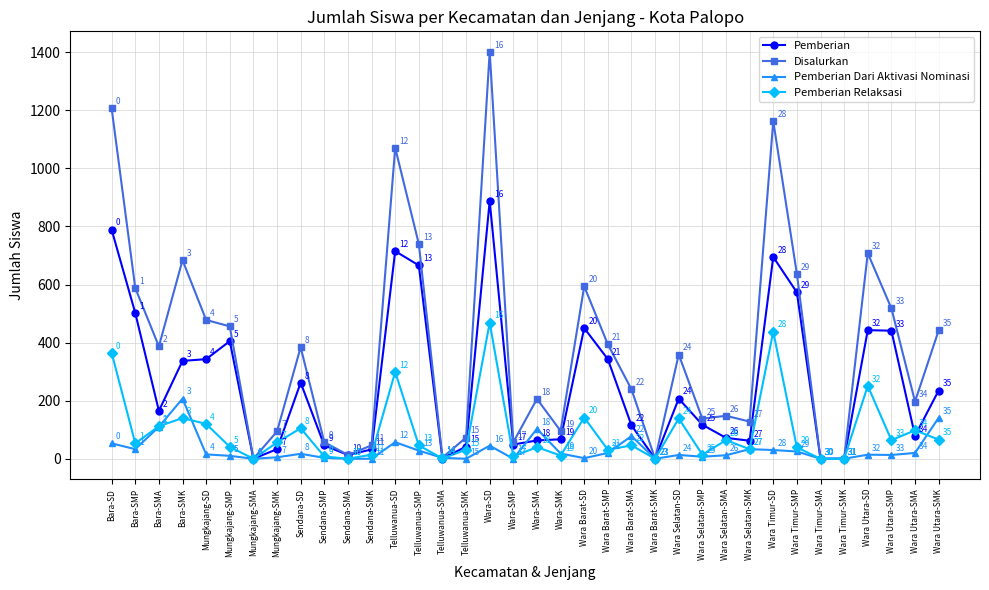

At which label does Pemberian Relaksasi reach its peak?

Wara-SD